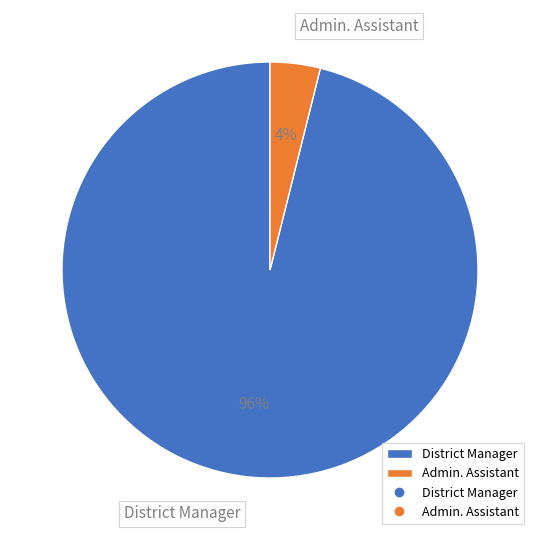

Rank the categories by value from lowest to highest.

Admin. Assistant, District Manager